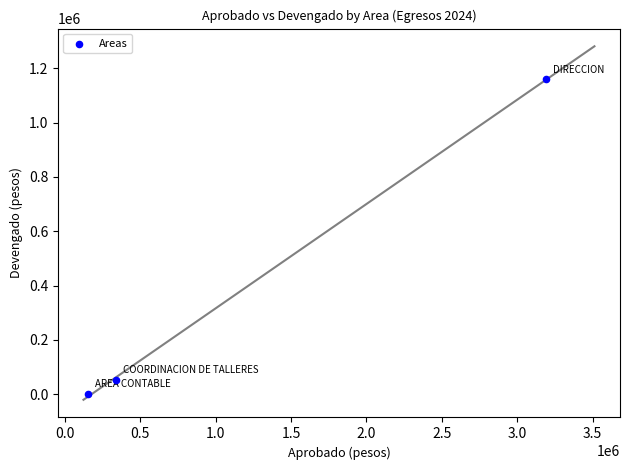

What is the average X value?

1228480.0